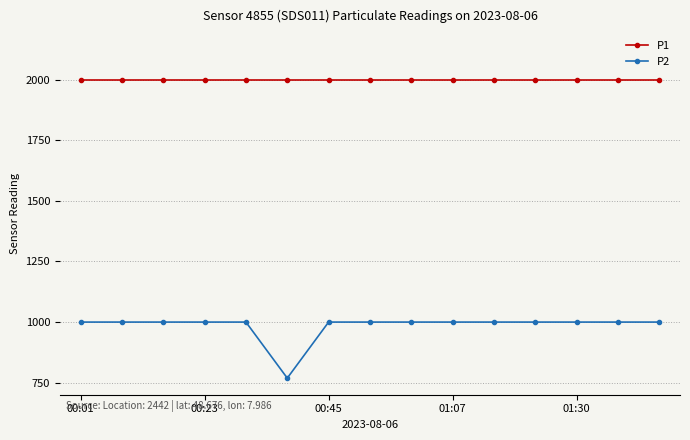

At how many categories does at least one series exceed 1820?

15